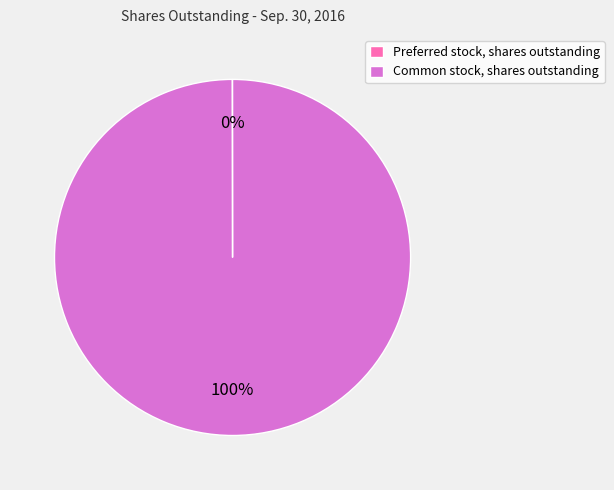

True or false: Common stock, shares outstanding accounts for 90% of the total.

False